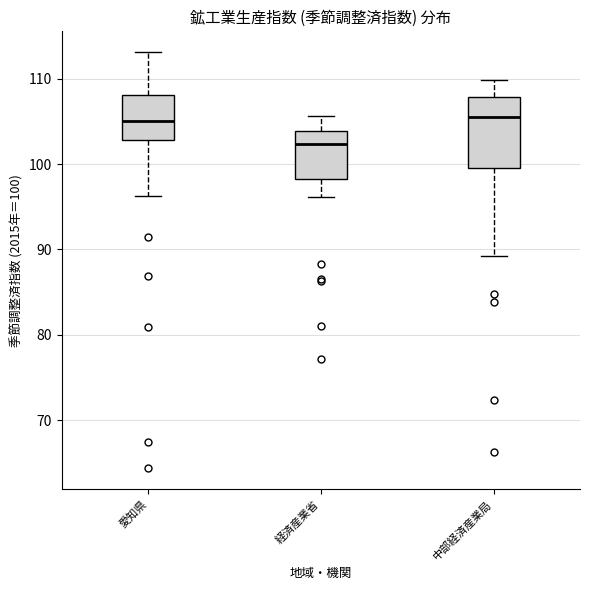

Where is the lower edge of the box for 経済産業省 on the y-axis? The values are not printed on the chart, so give them approximately, as read against the axis.

98